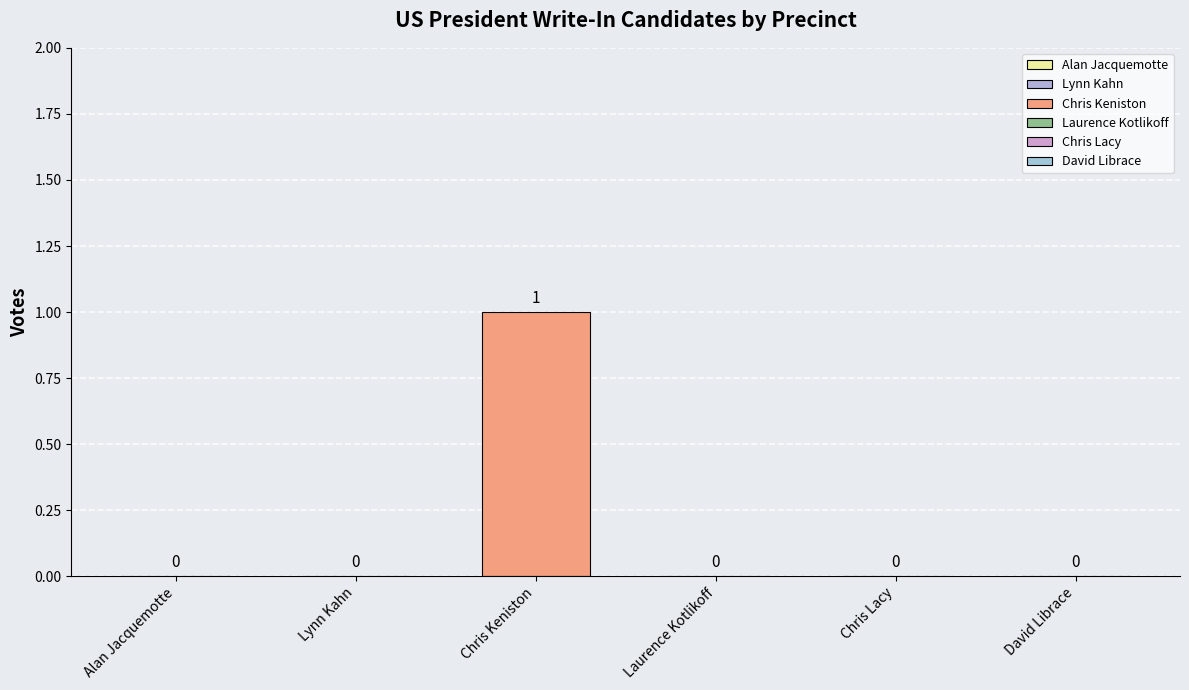

Reading left to right, transcribe all the data shown in this chart.

Alan Jacquemotte=0	Lynn Kahn=0	Chris Keniston=1	Laurence Kotlikoff=0	Chris Lacy=0	David Librace=0